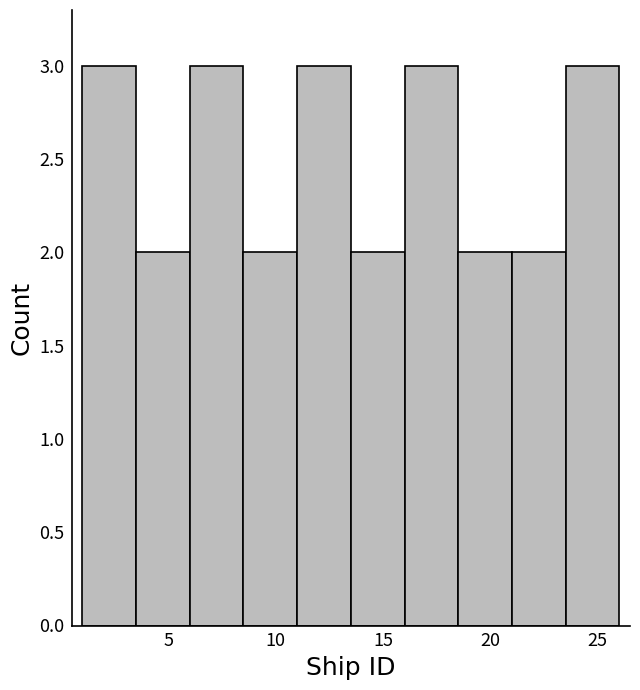

Reading left to right, transcribe this chart: for each bar, give the range it covers on the x-axis and its height. The values are not printed on the chart, so give them approximately, as read against the axis.

1.0 to 3.5: 3
3.5 to 6.0: 2
6.0 to 8.5: 3
8.5 to 11.0: 2
11.0 to 13.5: 3
13.5 to 16.0: 2
16.0 to 18.5: 3
18.5 to 21.0: 2
21.0 to 23.5: 2
23.5 to 26.0: 3